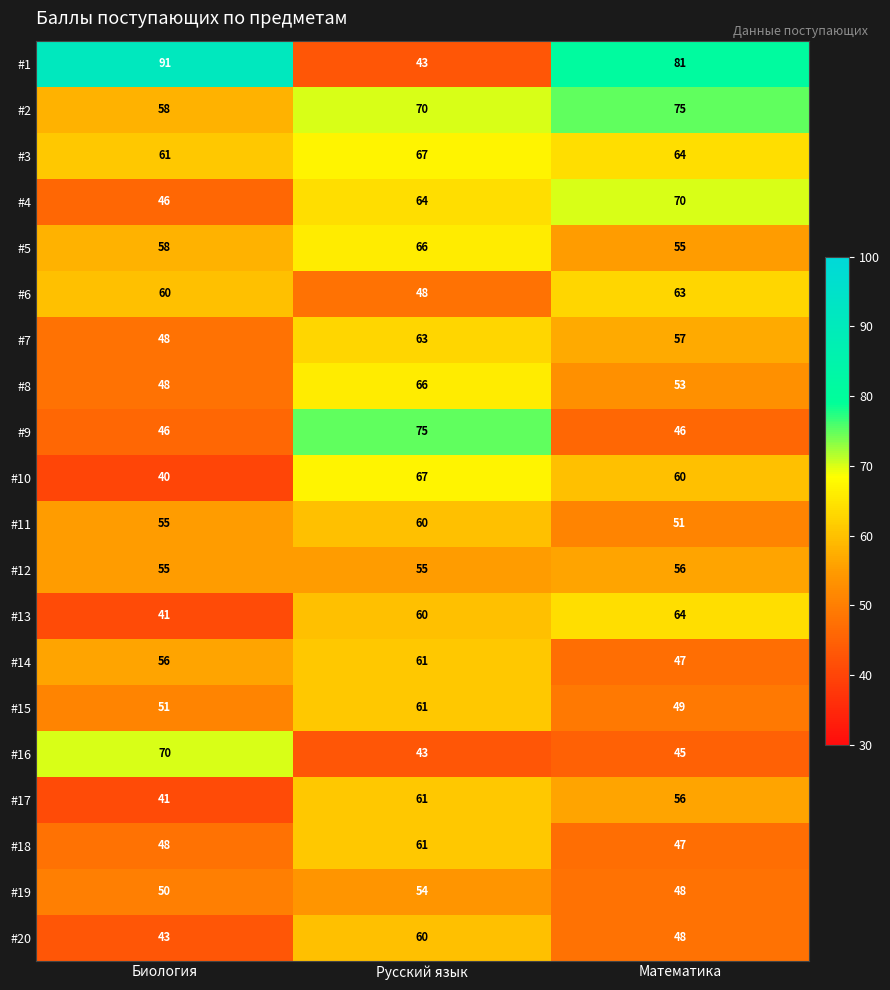

How many categories are shown in the chart?

3